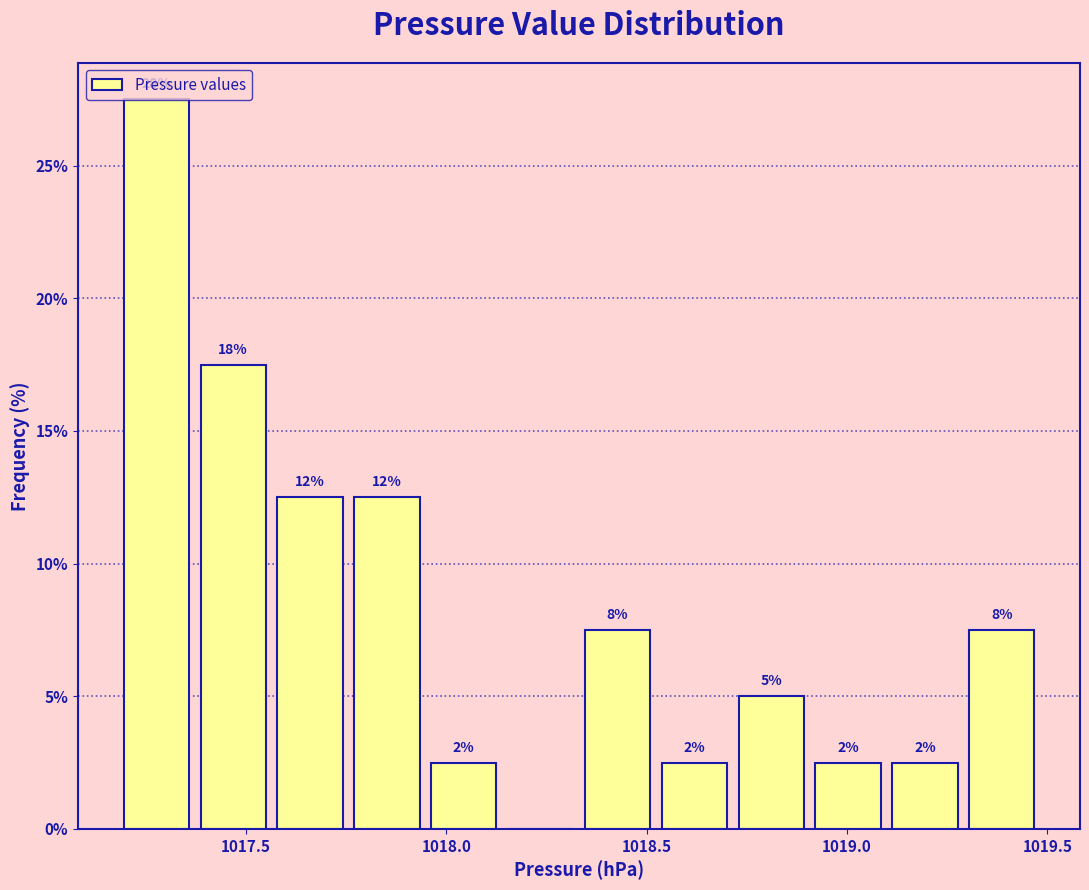

Read against the x-axis, roughly where is the centre of the tallest bar?

1017.30